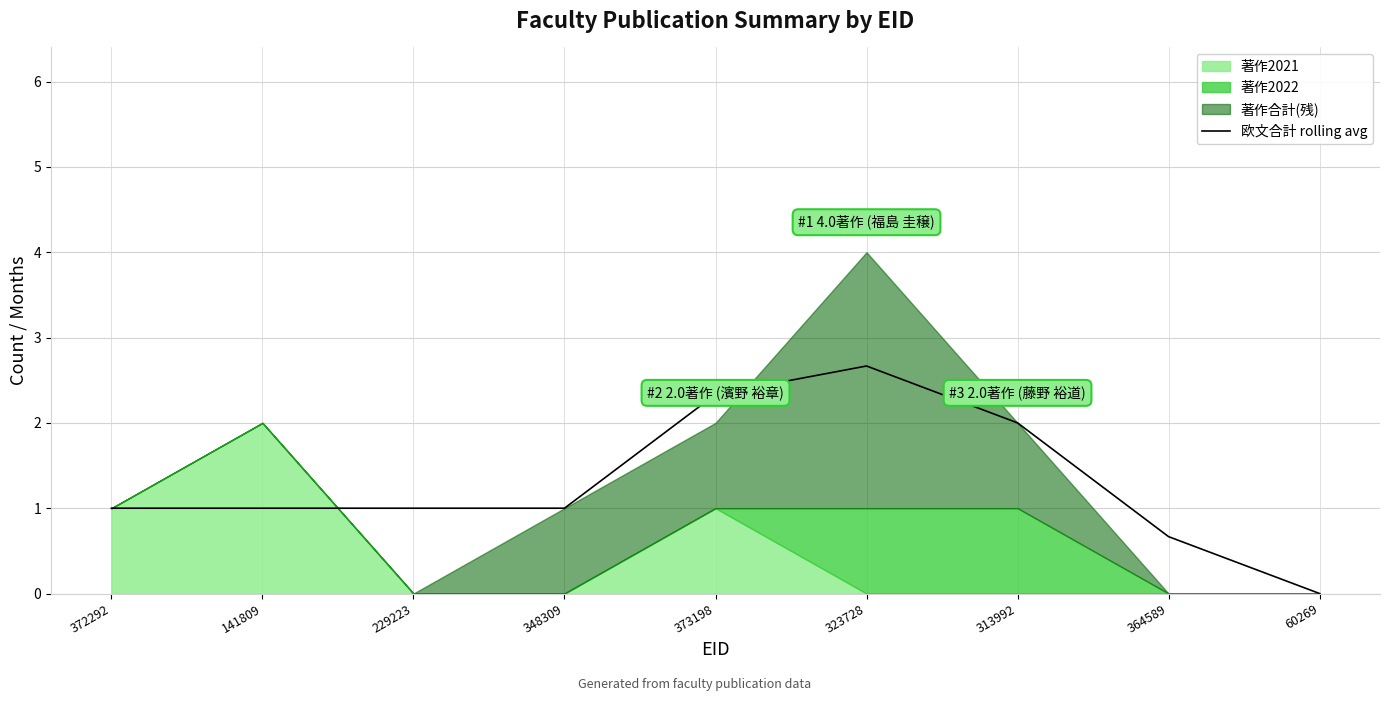

What is the change in value from 229223 to 323728?

+1.7